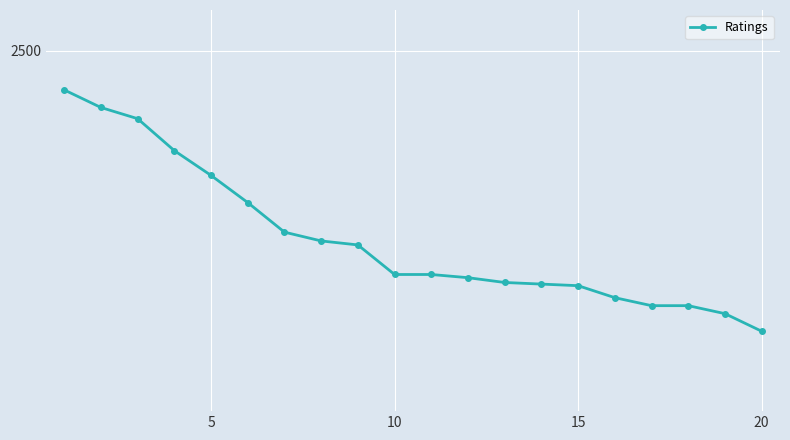

Reading right to left, what are all the values shown in this chart?

2149	2171	2181	2181	2191	2206	2208	2210	2216	2220	2220	2257	2262	2273	2310	2344	2375	2415	2429	2451